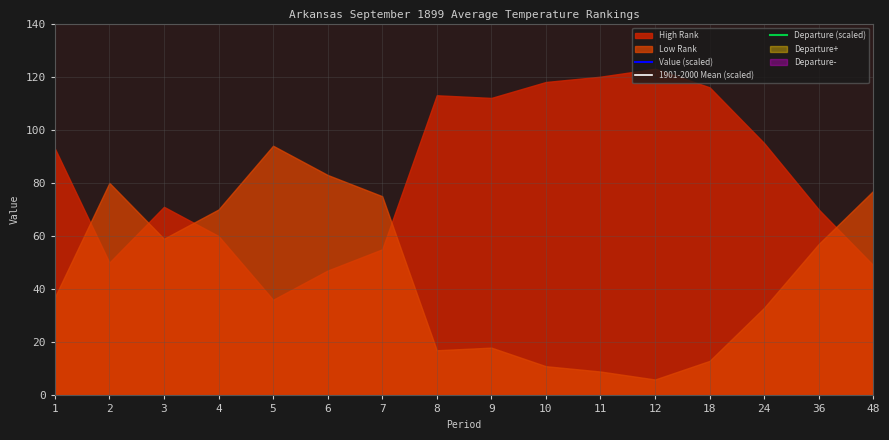

What is the difference between the 1901-2000 Mean (scaled) values at 2 and 9?

252